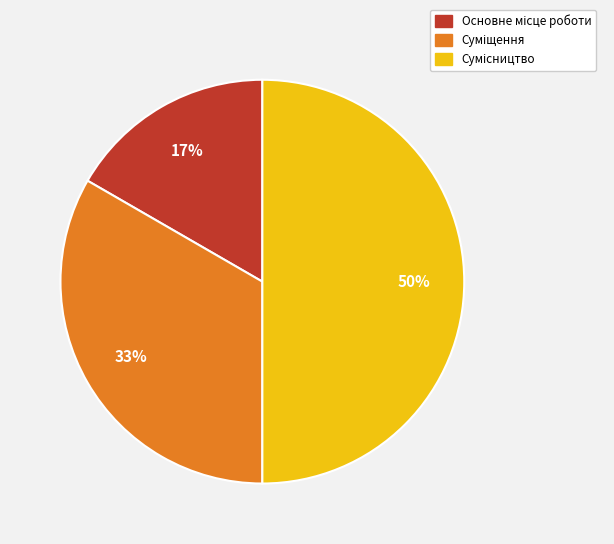

The Сумісництво slice represents 63% of the pie. True or false?

False